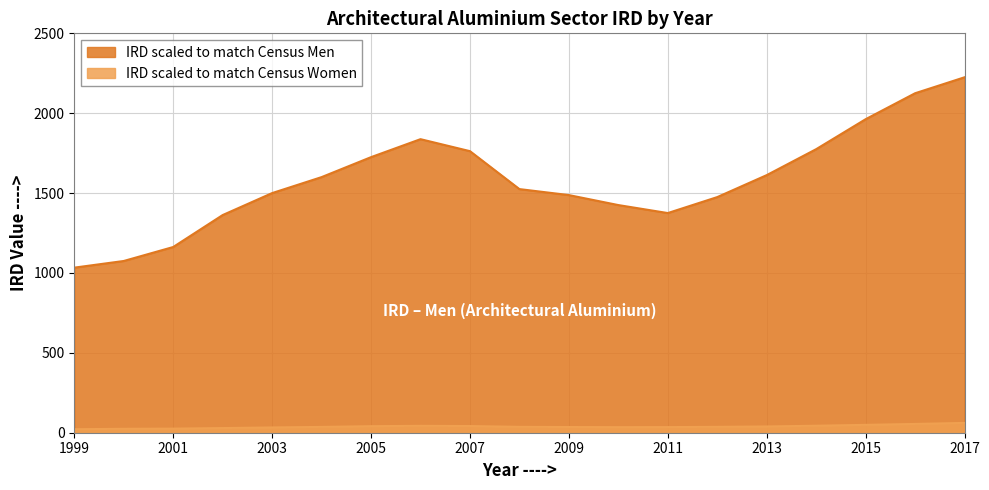

Which has a higher value, 2008 or 2004?

2004